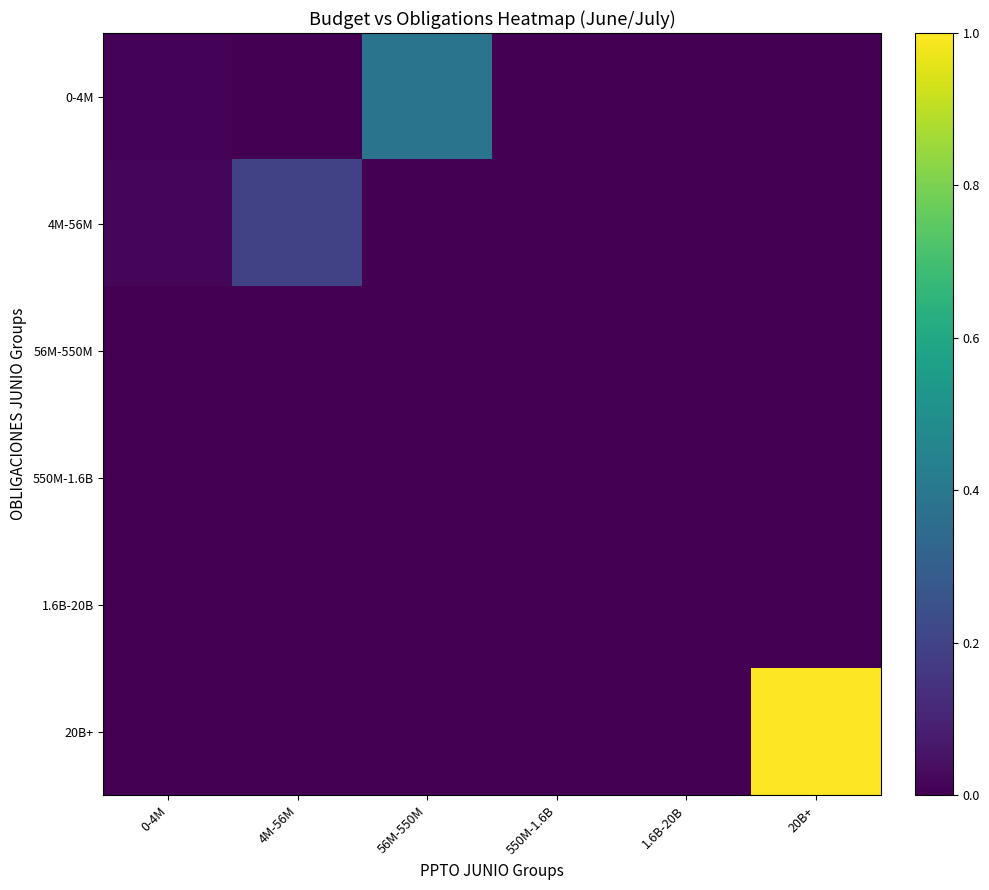

Count the number of data series in this chart.

6